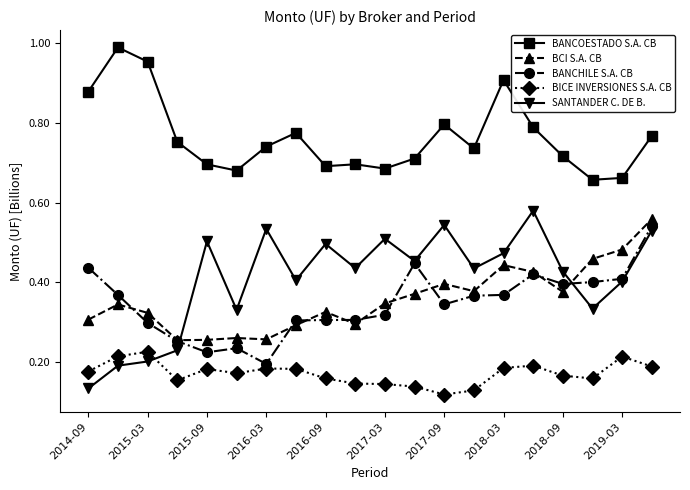

Count the BICE INVERSIONES S.A. CB values in the range 0 to 1.

20